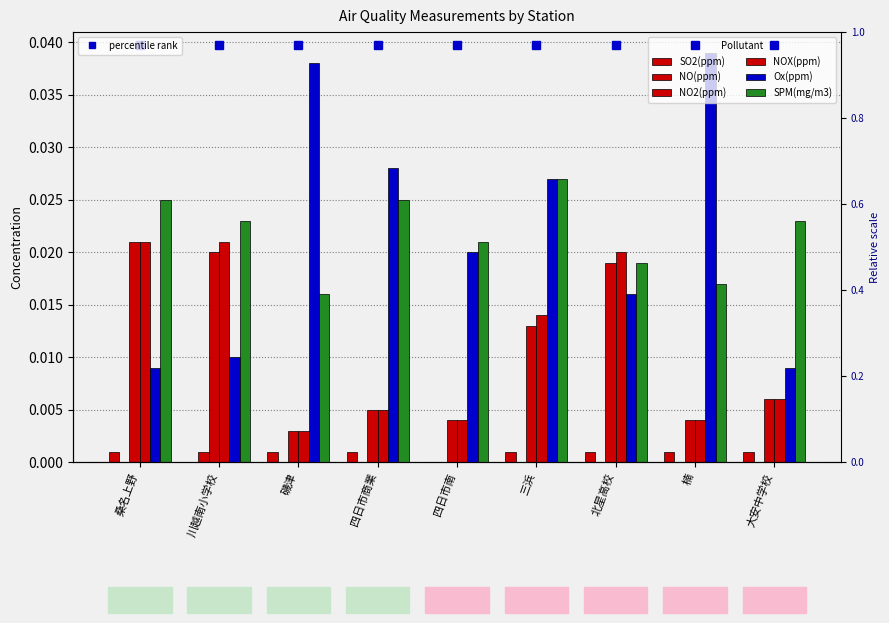

Where is NOX(ppm) nearest to the value 0?

磯津